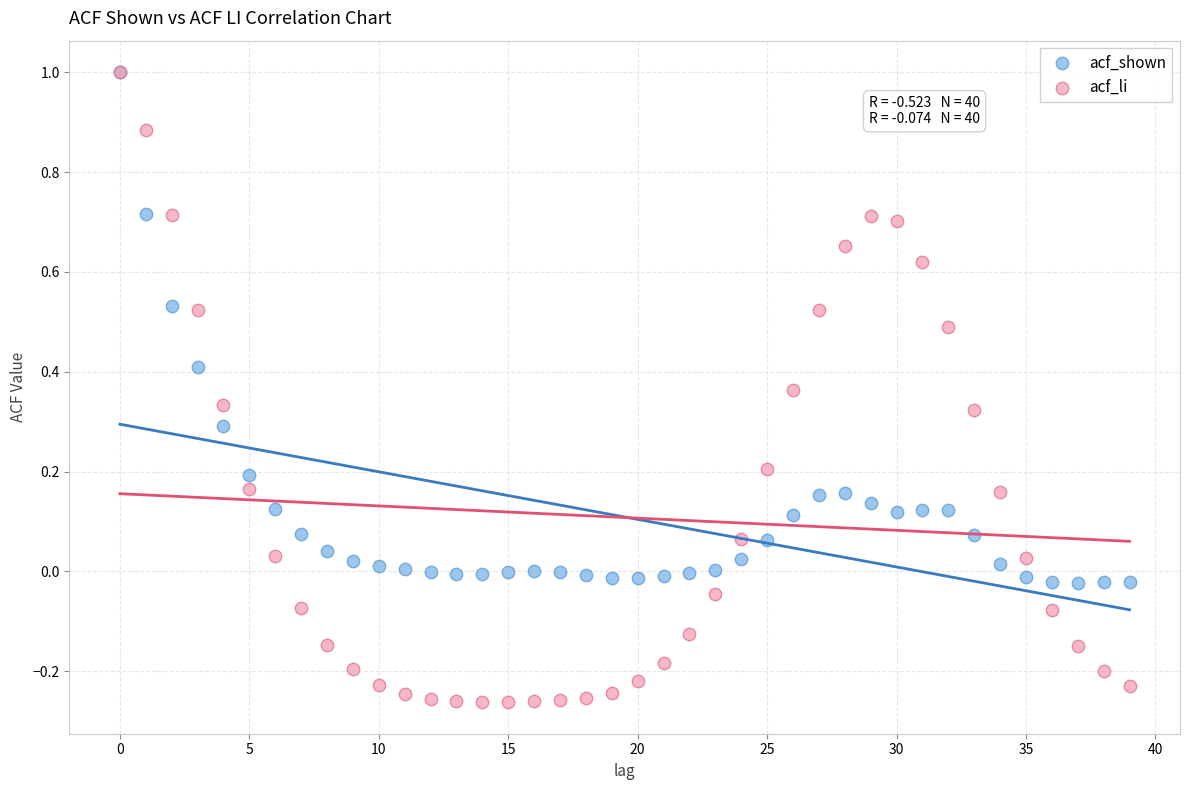

Which series reaches the minimum Y coordinate?

acf_li